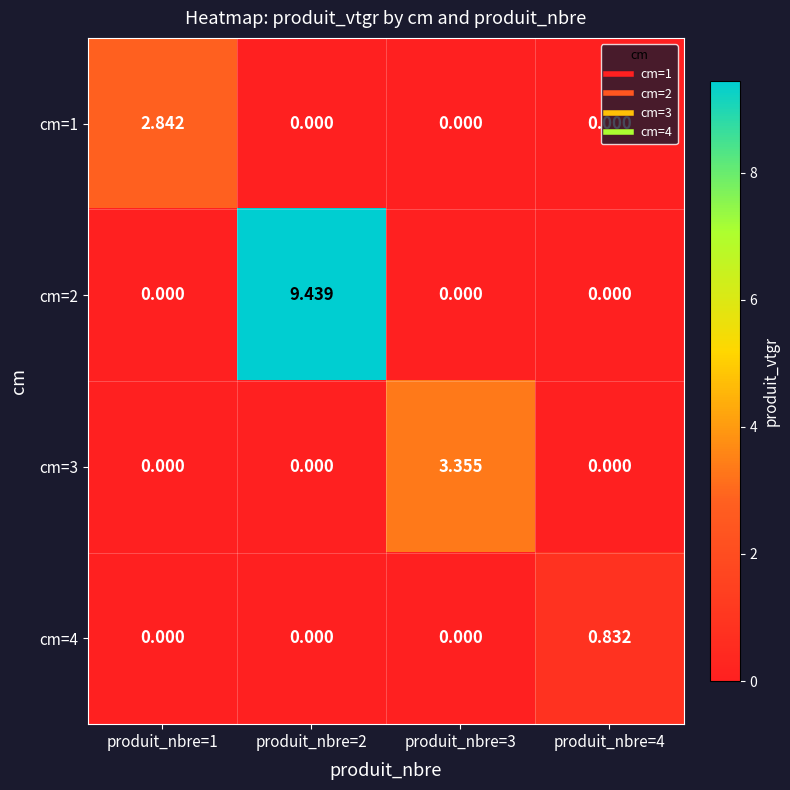

How many values in cm=3 are above zero?

1